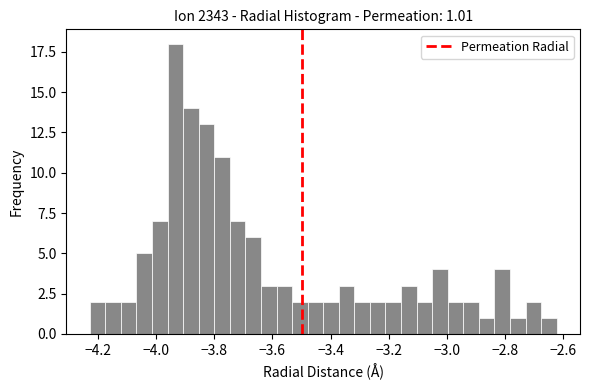

Read against the x-axis, roughly where is the centre of the tallest bar?

-3.94